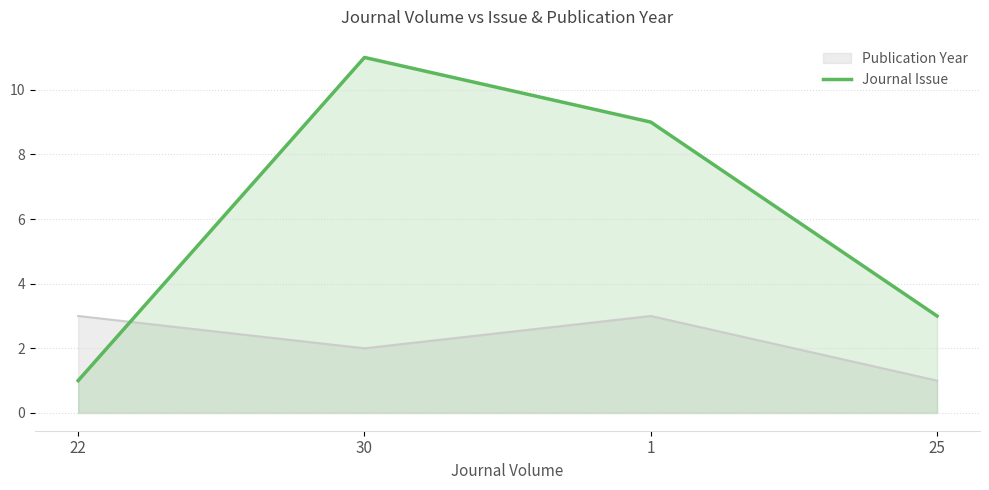

True or false: the data shows 6 at 30.

False